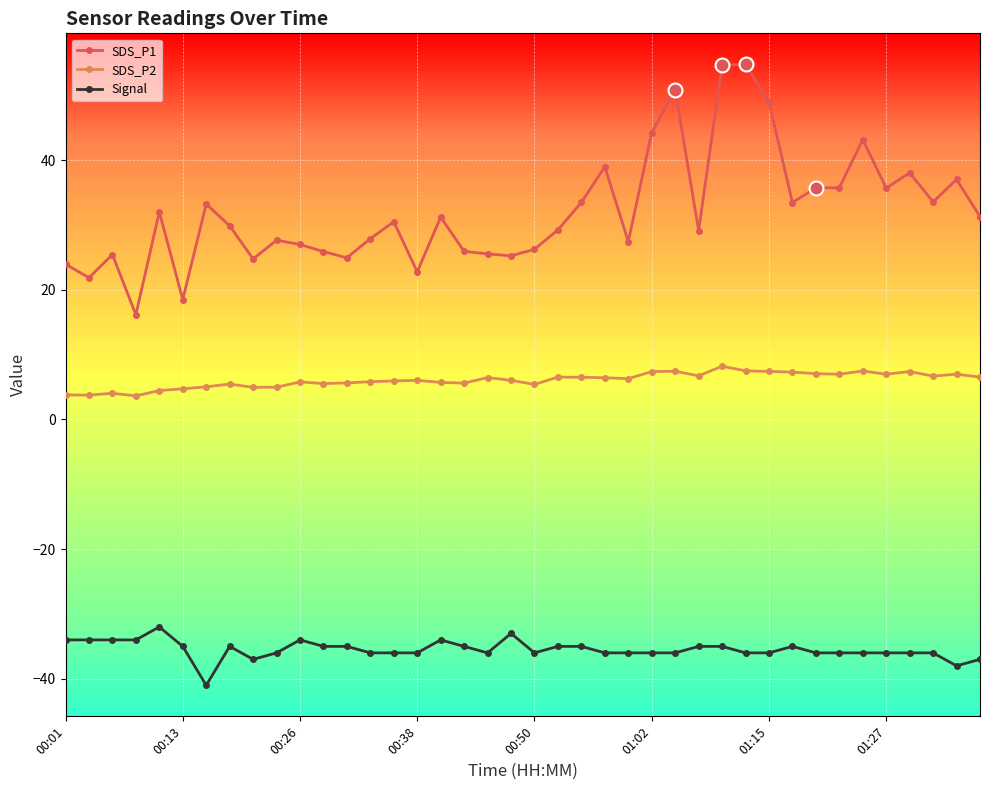

Which series has the largest range (max minus min)?

SDS_P1